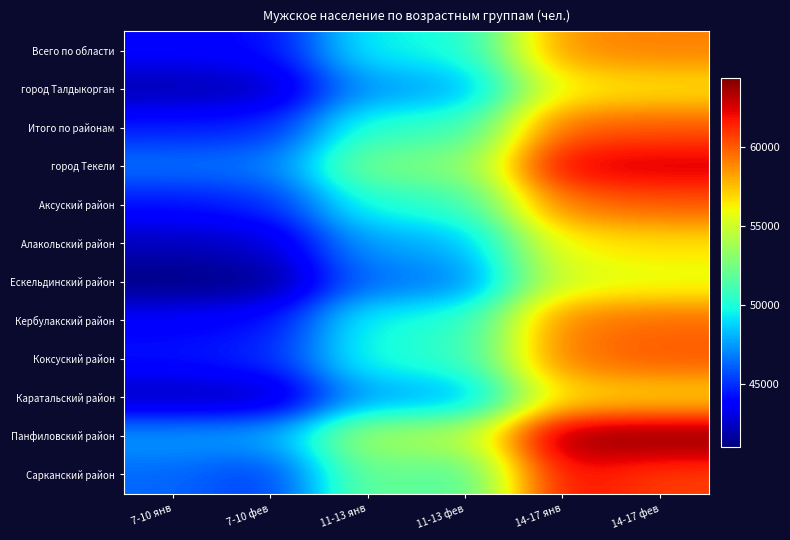

List the series in order of their peak value, lowest first.

Ескельдинский район, город Талдыкорган, Алакольский район, Каратальский район, Всего по области, Кербулакский район, Аксуский район, Коксуский район, Итого по районам, Сарканский район, город Текели, Панфиловский район